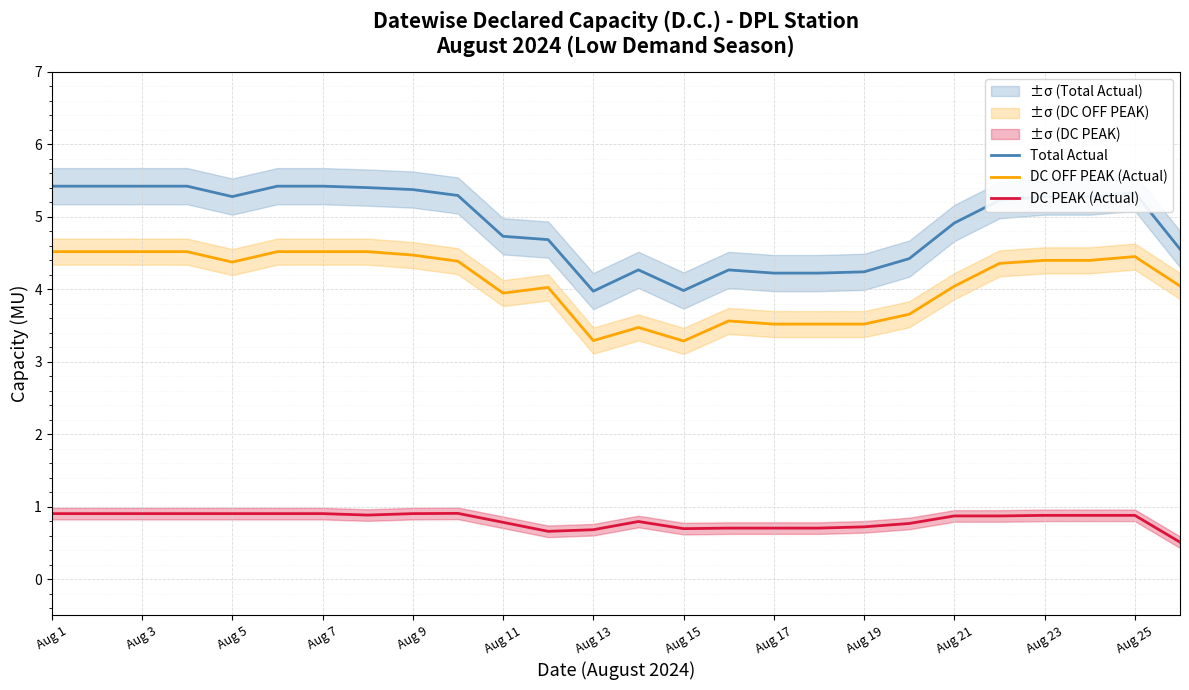

Is it true that Total Actual equals 7.5 at Aug 11?

False